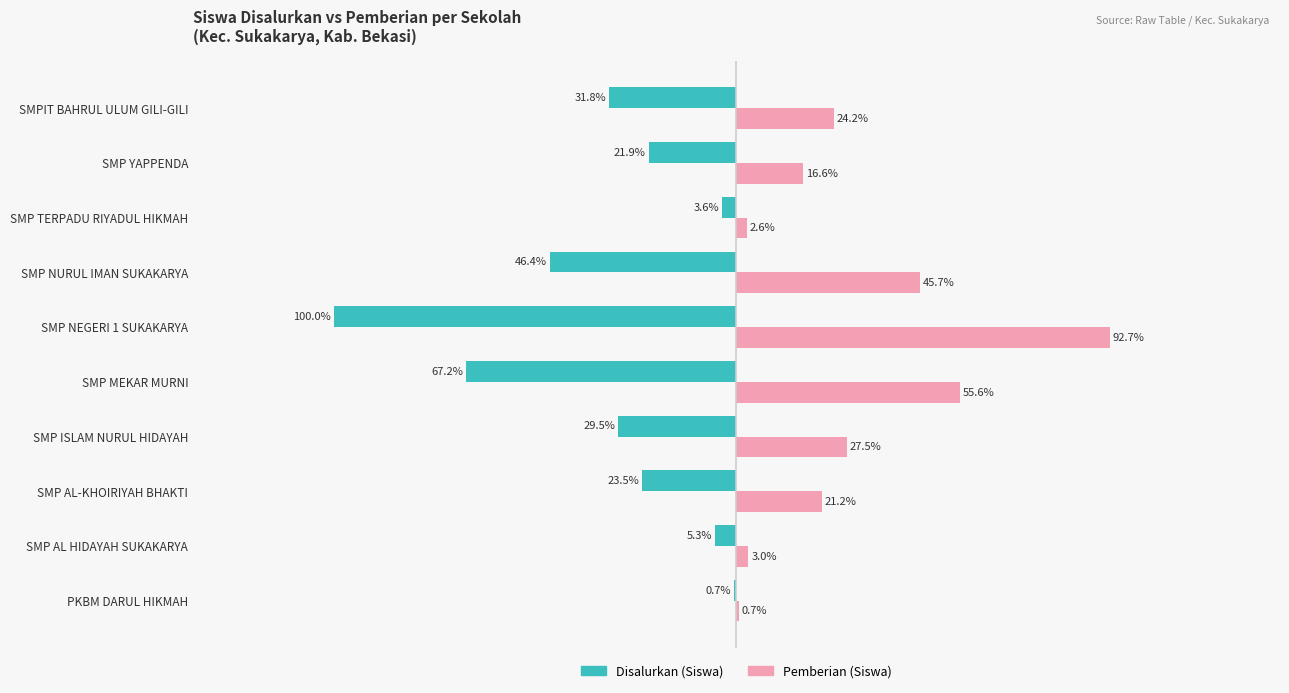

What are all the series names shown in the legend?

Disalurkan (Siswa), Pemberian (Siswa)